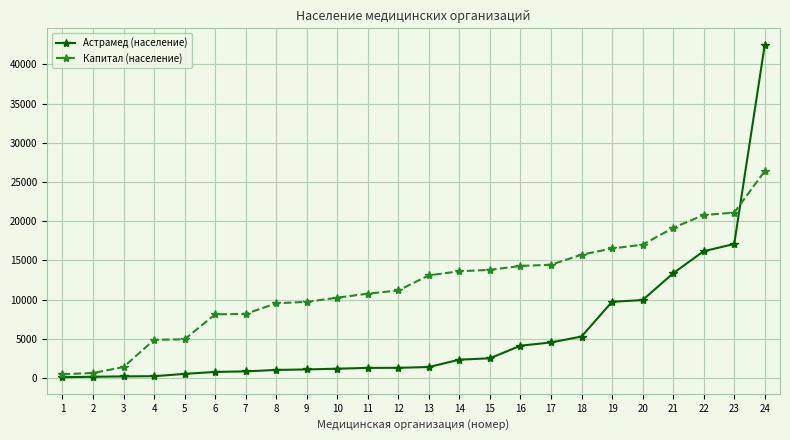

What is the smallest value displayed?

93